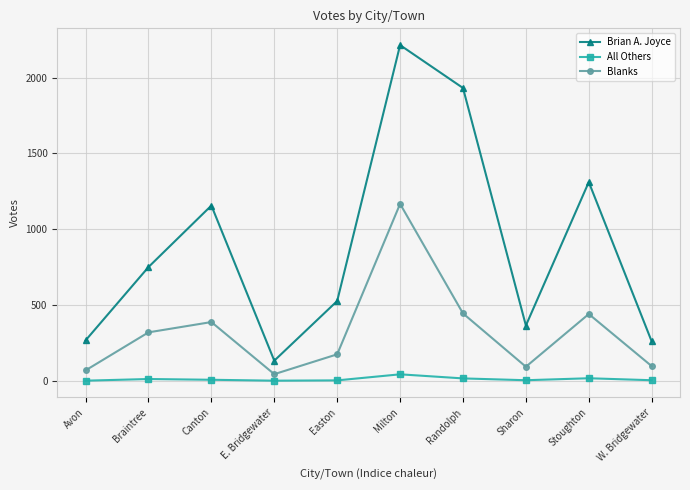

What are all the series names shown in the legend?

Brian A. Joyce, All Others, Blanks